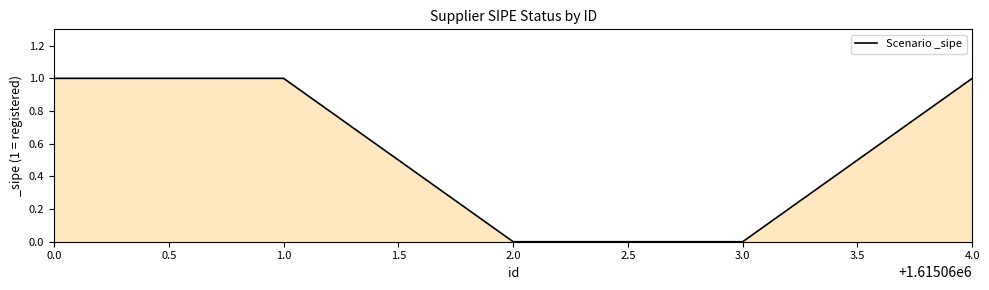

Reading left to right, what are all the values shown in this chart?

0.0=1	1.0=1	2.0=0	3.0=0	4.0=1